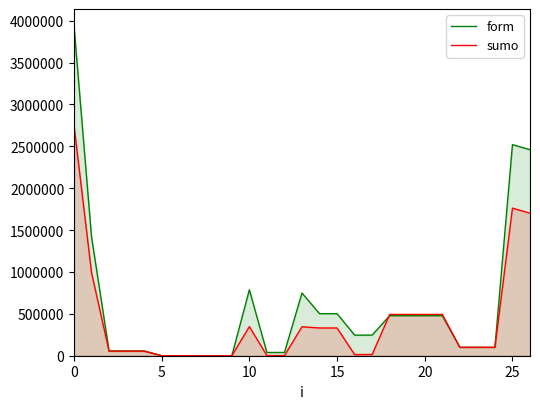

Reading left to right, list all the values displayed in this chart.

form: 3942185.0	1422342.0	57557.0	57557.0	57544.0	1.0	12.0	0.0	0.0	0.0	787034.0	38689.0	38689.0	748345.0	502273.0	502273.0	246072.0	246072.0	477751.0	477751.0	477751.0	477751.0	100000.0	100000.0	100000.0	2519843.0	2459843.0
sumo: 2755165.5	993350.5	53874.0	53874.0	53874.0	0.0	0.0	-689.0	-689.0	-689.0	347193.0	1651.0	1651.0	345541.9	331250.4	331250.4	14291.6	14291.6	492972.6	492972.6	492972.6	492972.6	100000.0	100000.0	100000.0	1761815.0	1701815.0